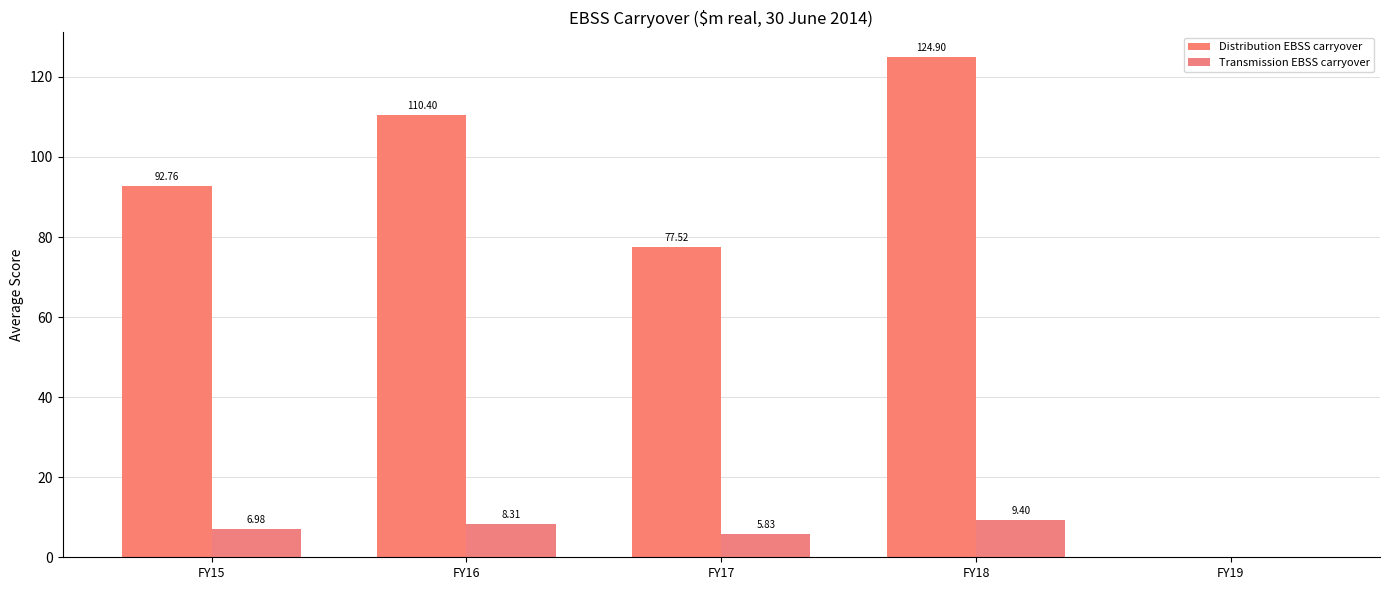

What are all the series names shown in the legend?

Distribution EBSS carryover, Transmission EBSS carryover